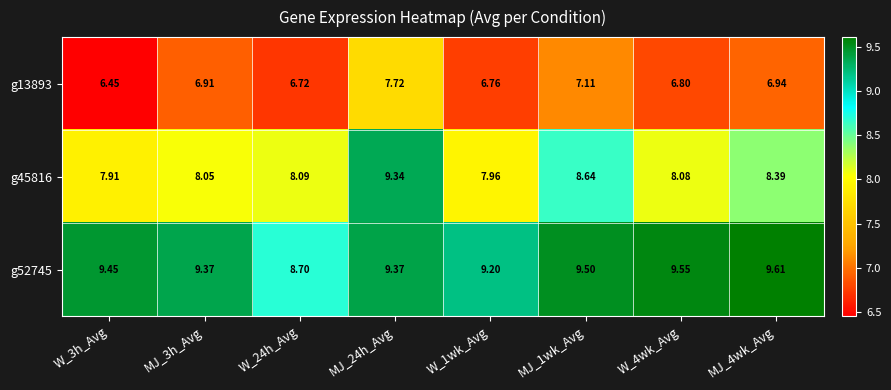

Is the value of g45816 at MJ_1wk_Avg greater than the value of g52745 at MJ_24h_Avg?

No